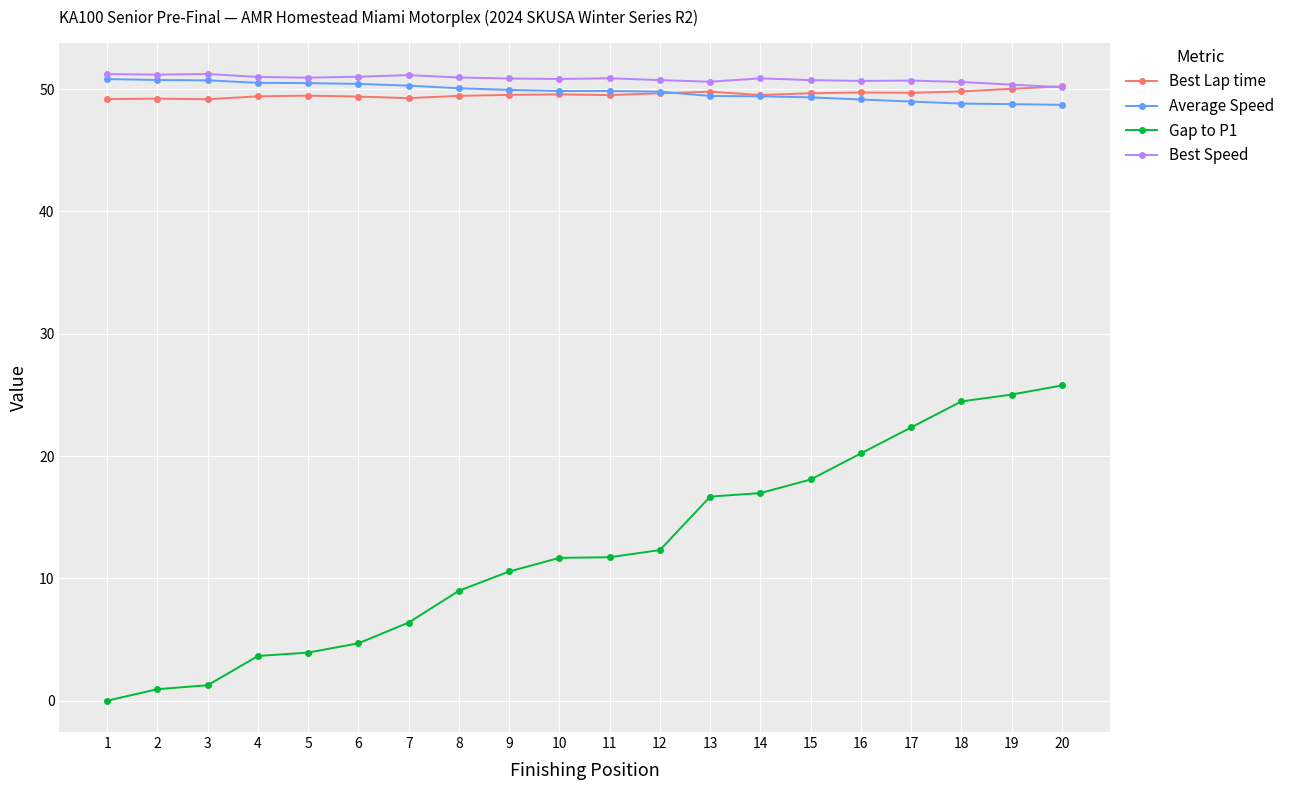

What is the value of the Best Speed point at the 4th from the left?

51.0